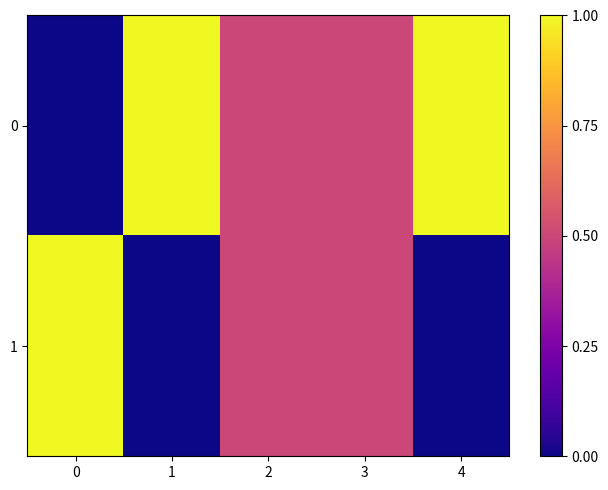

What is the greatest value displayed?

1.0